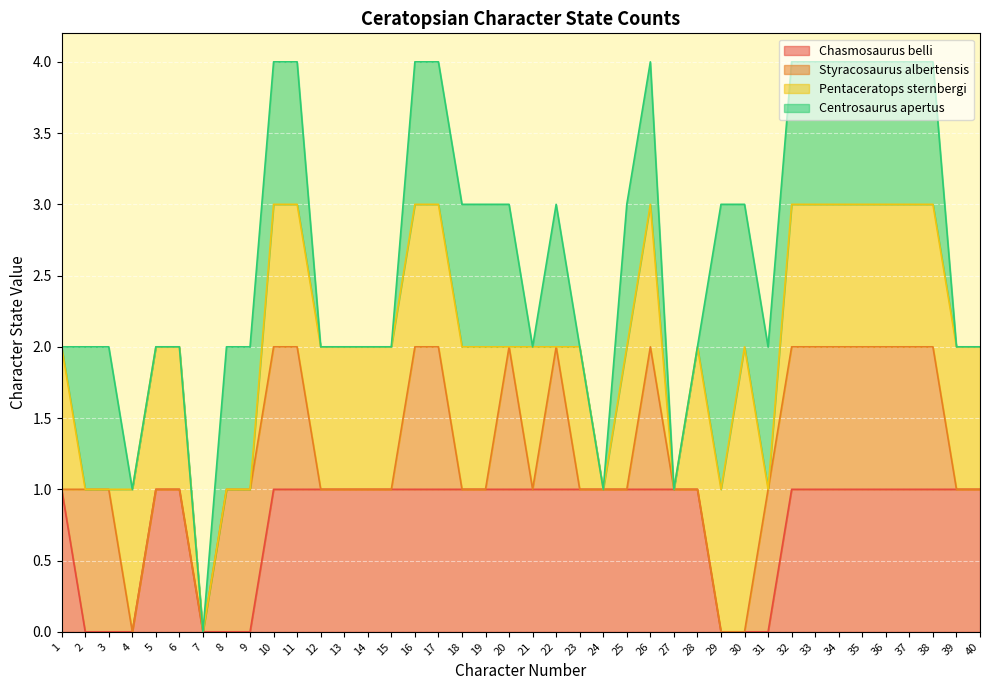

In Pentaceratops sternbergi, how many points are higher than both neighbors (excluding endpoints)?

3